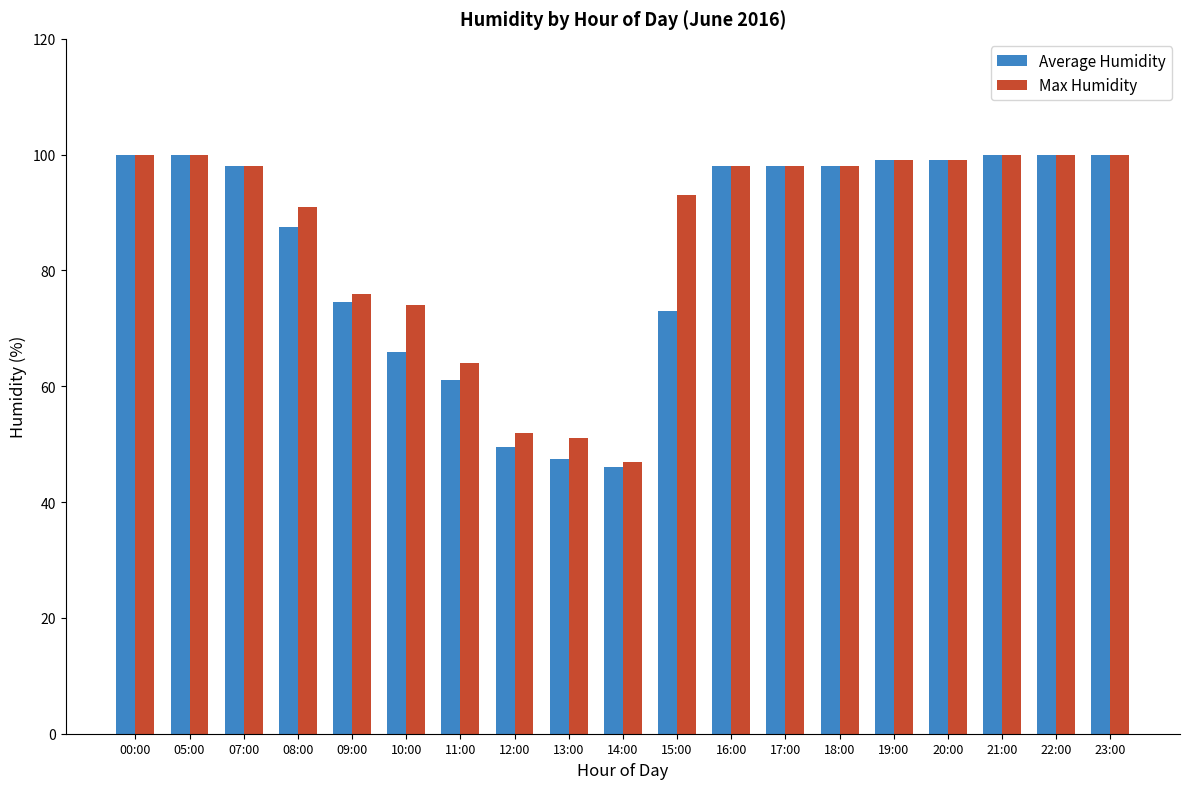

How many categories are shown in the chart?

19